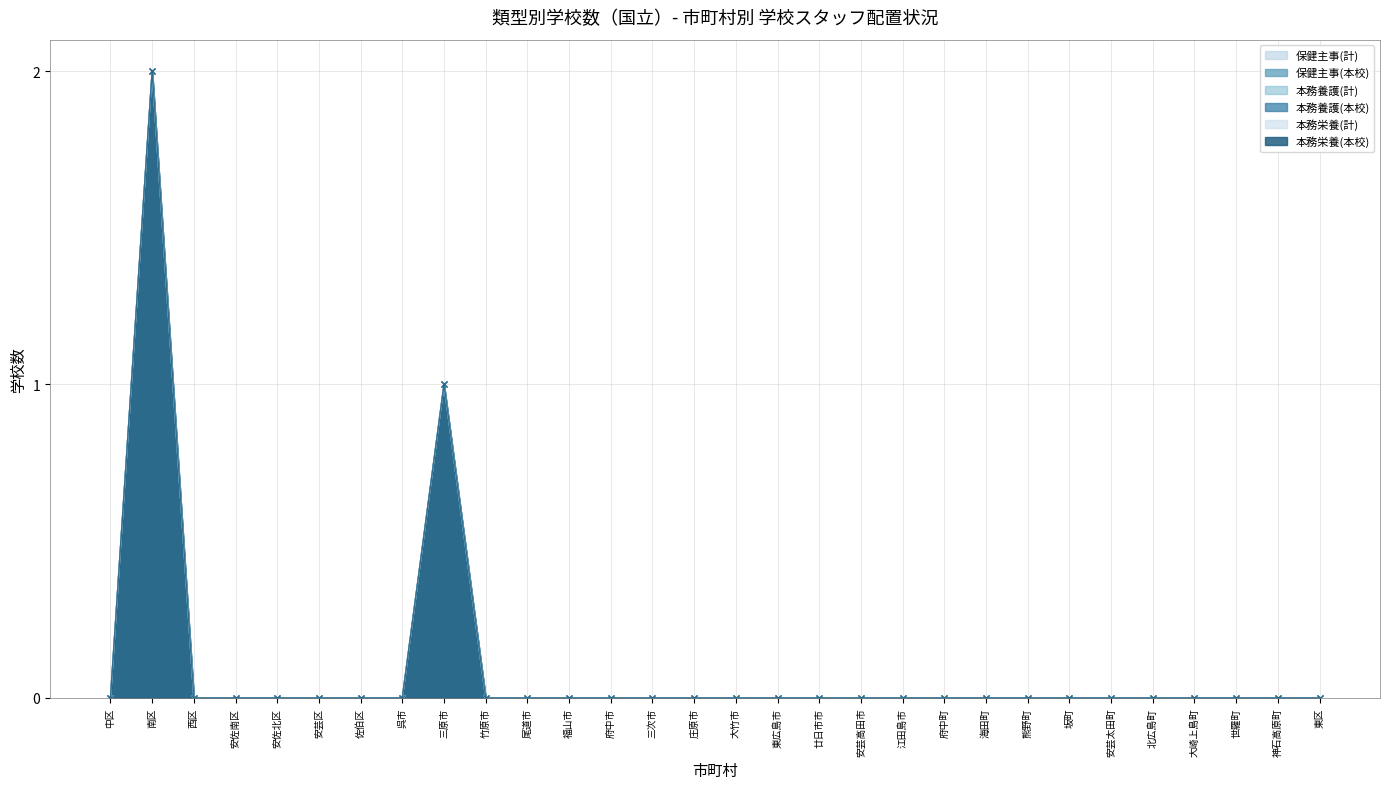

True or false: 本務栄養(本校) and 保健主事(計) intersect in this chart.

False